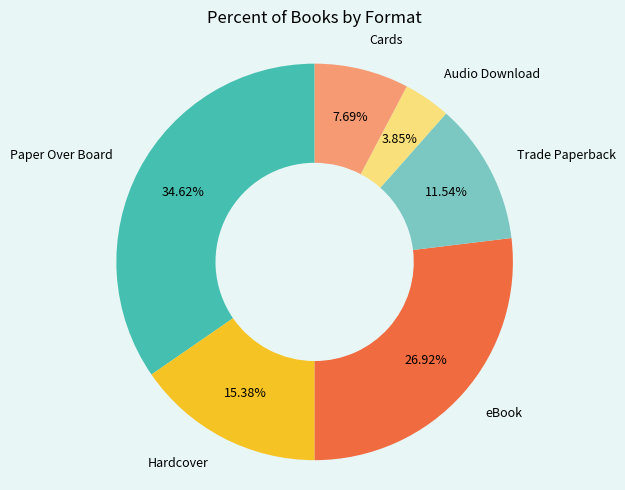

Is there a majority slice in this chart?

No